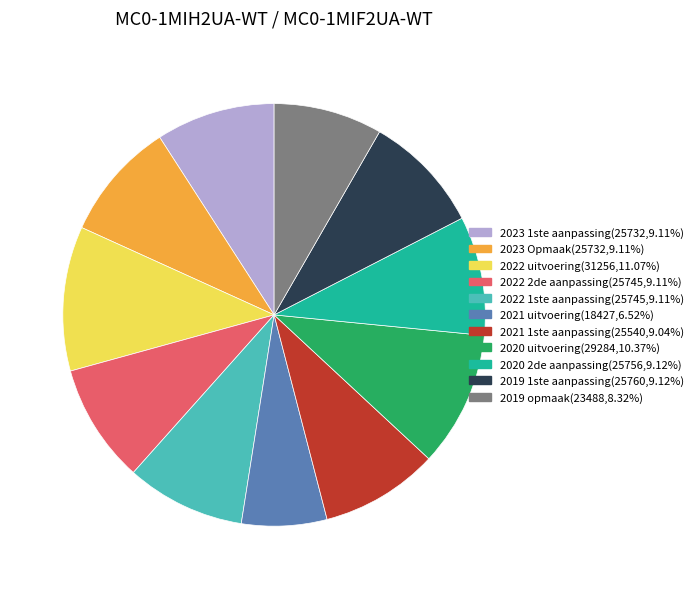

True or false: 2021 1ste aanpassing accounts for 14% of the total.

False